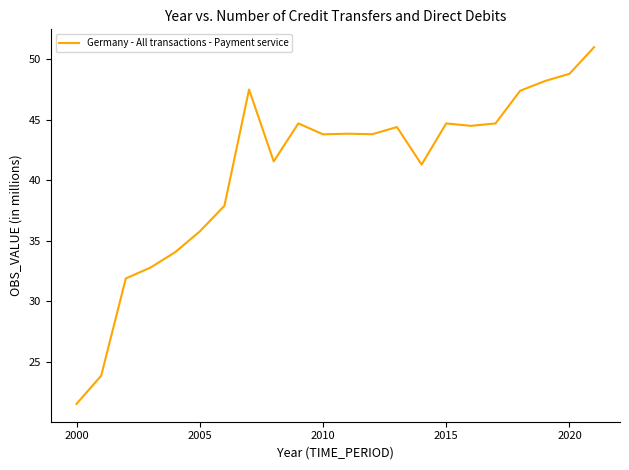

What is the difference between the maximum and minimum values?

29.5